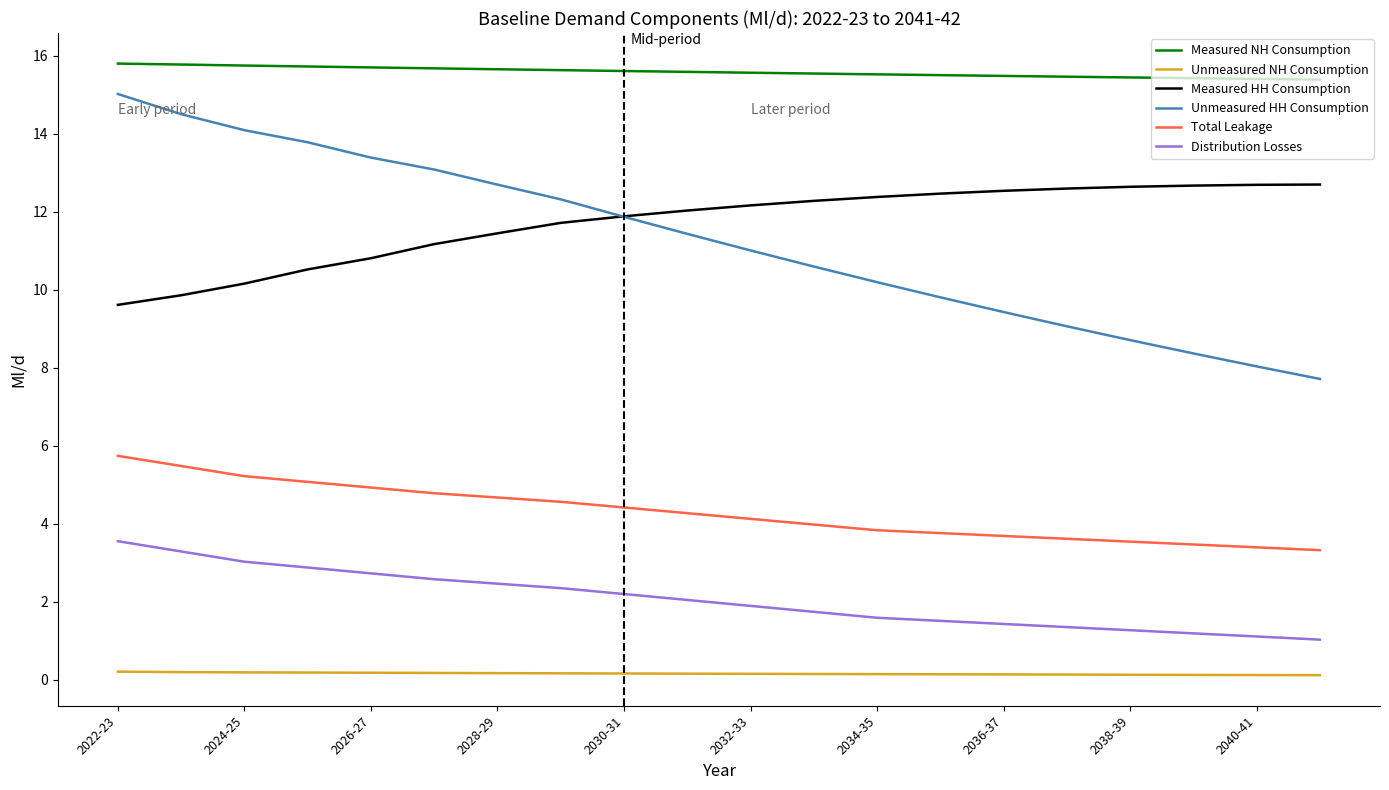

Which series has the largest total across all categories?

Measured NH Consumption